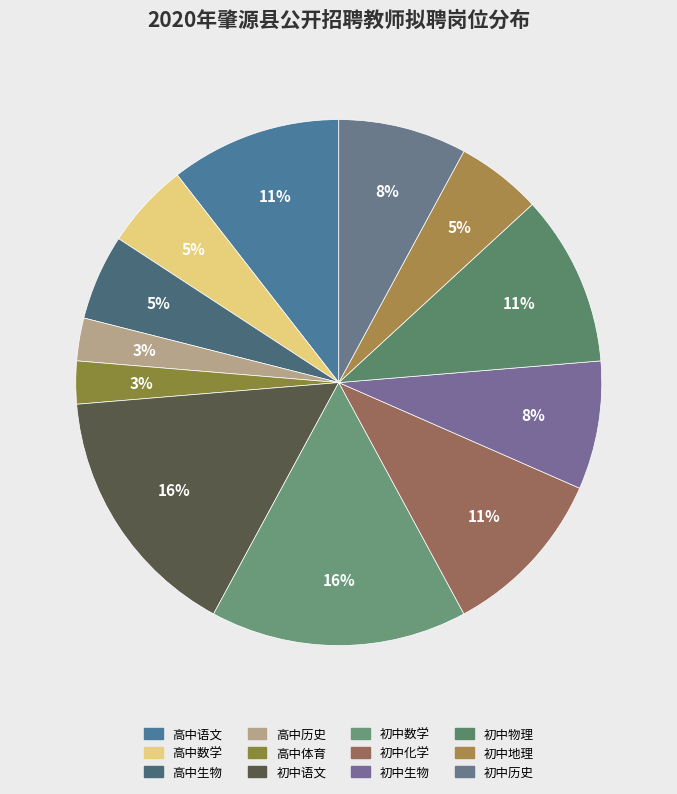

How many segments does this pie chart have?

12